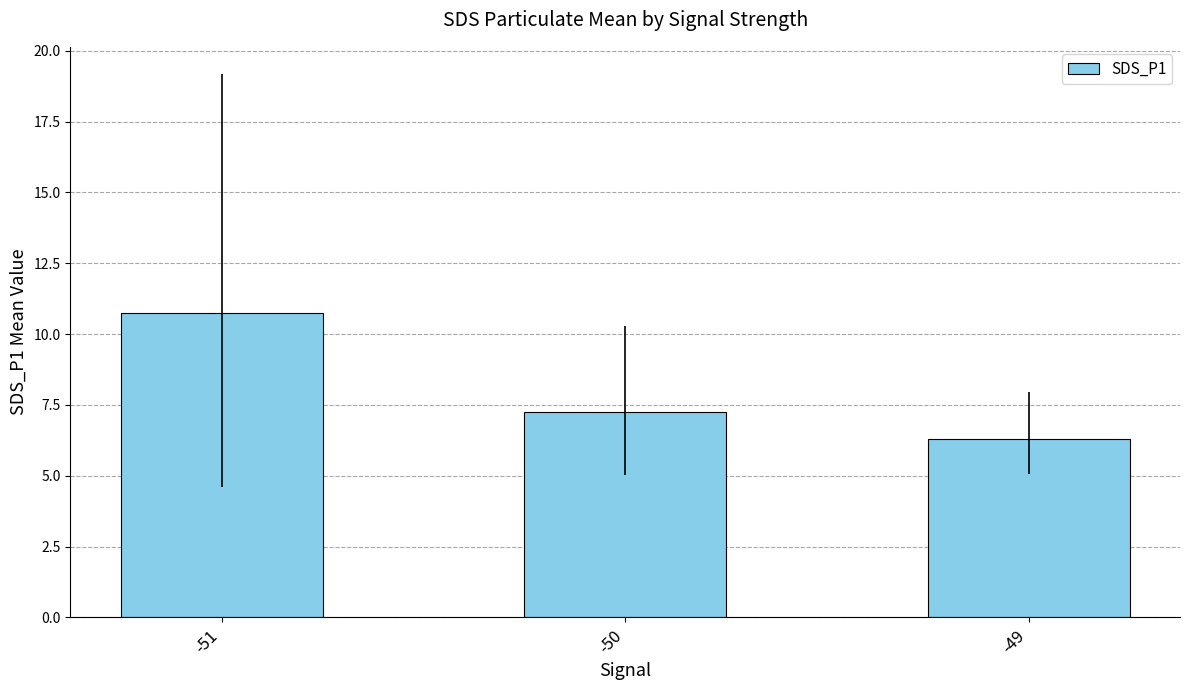

How many data points are less than 7?

1